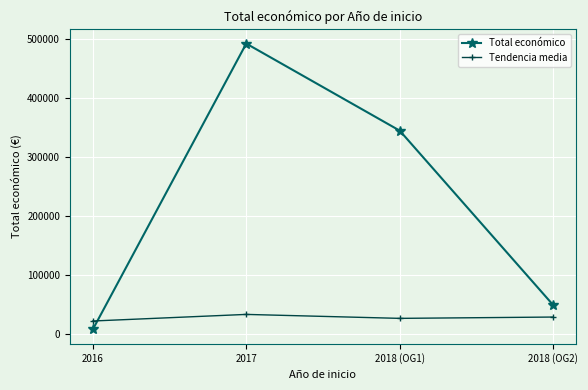

Read the Total económico value at 2017.

491483.0